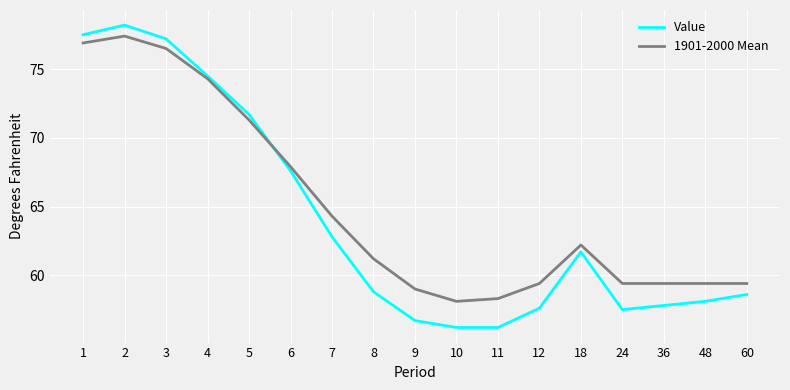

At which label is Value closest to 67?

6